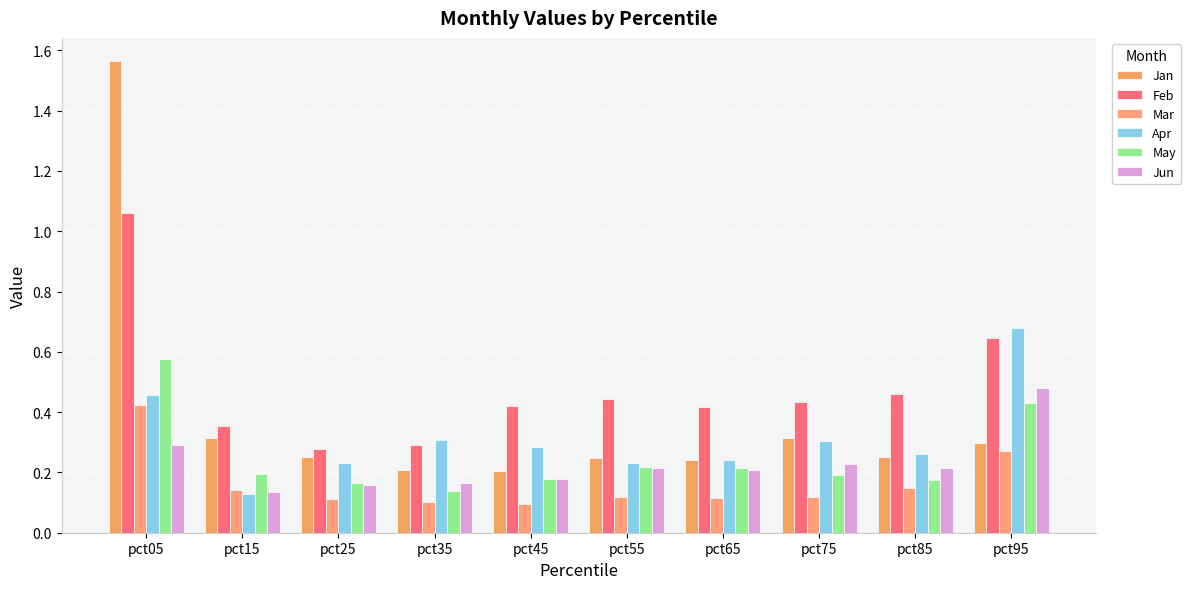

What is the spread (max minus min) of values at pct45?

0.3